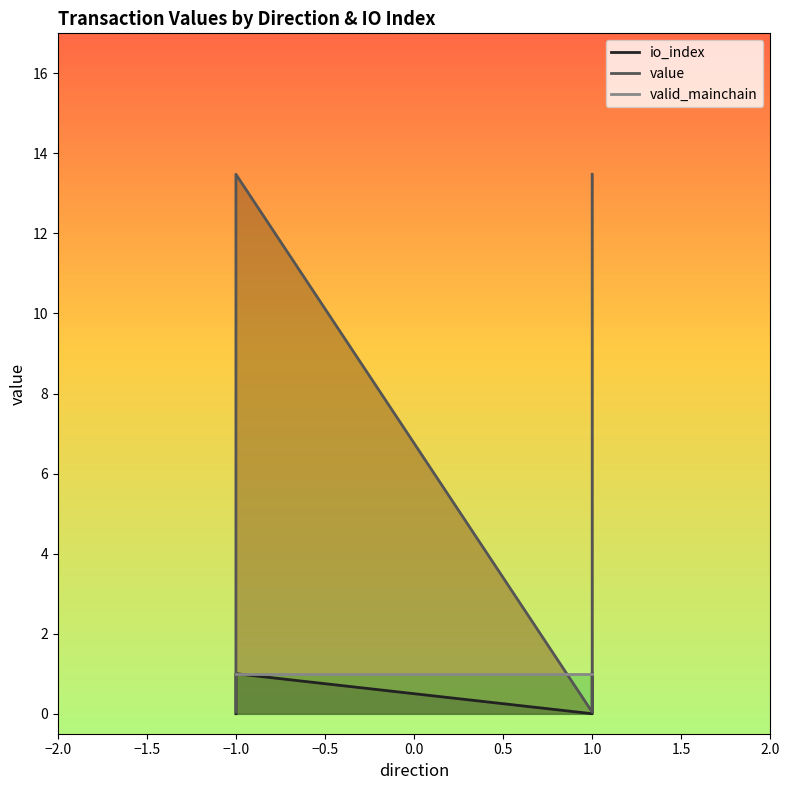

What is the average value of the io_index series?

0.5